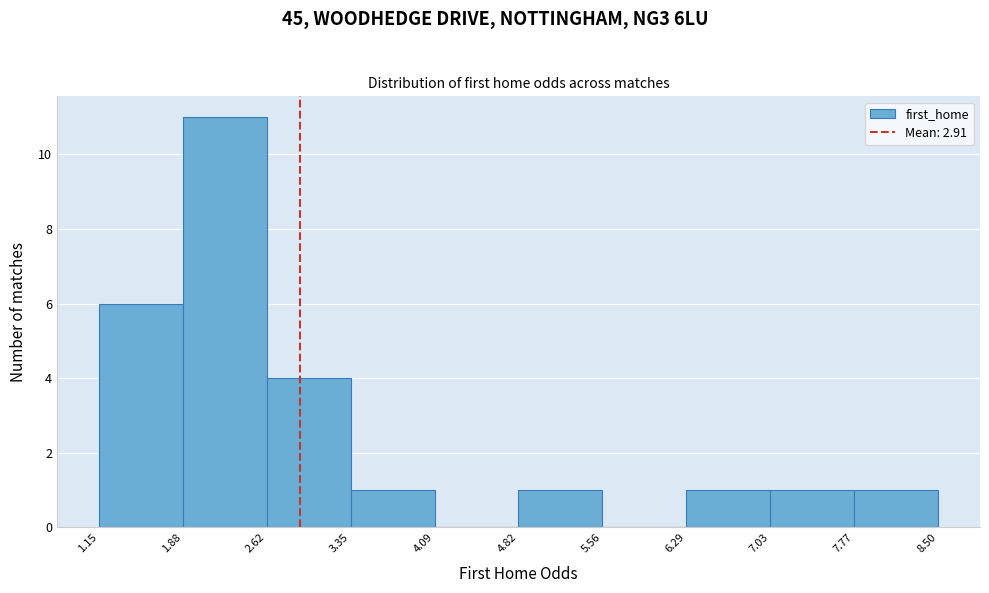

Which range on the x-axis has the tallest bar?

1.88 to 2.62